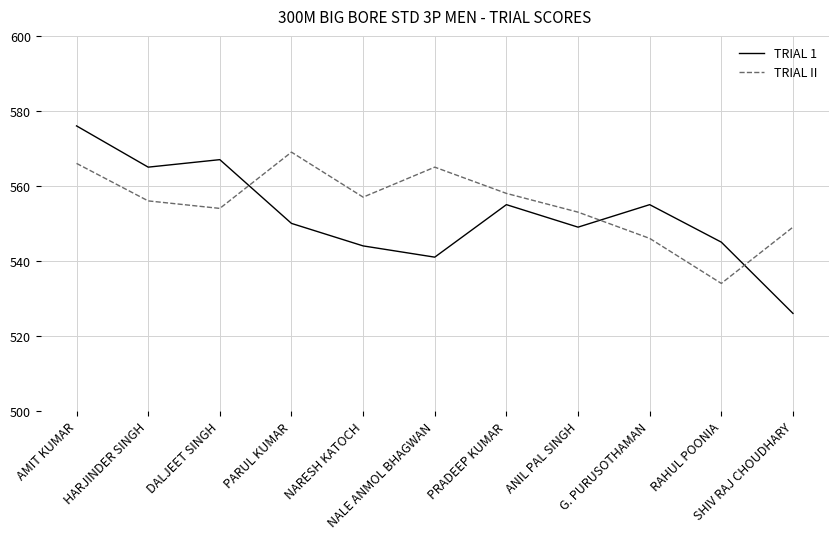

The value of TRIAL II at AMIT KUMAR is 566. True or false?

True